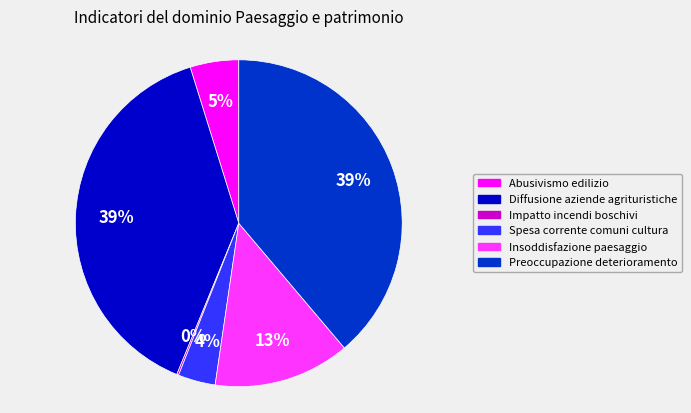

Does any single category account for the majority?

No